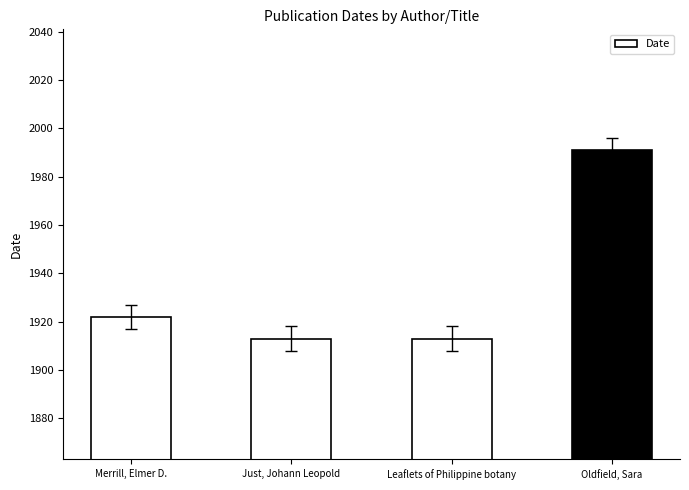

Count the values in the range 1913 to 1991.

4